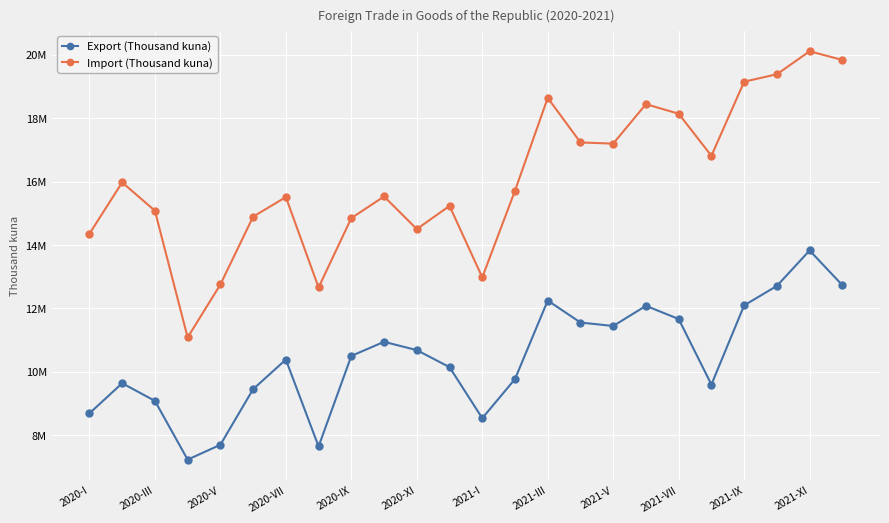

What are all the series names shown in the legend?

Export (Thousand kuna), Import (Thousand kuna)